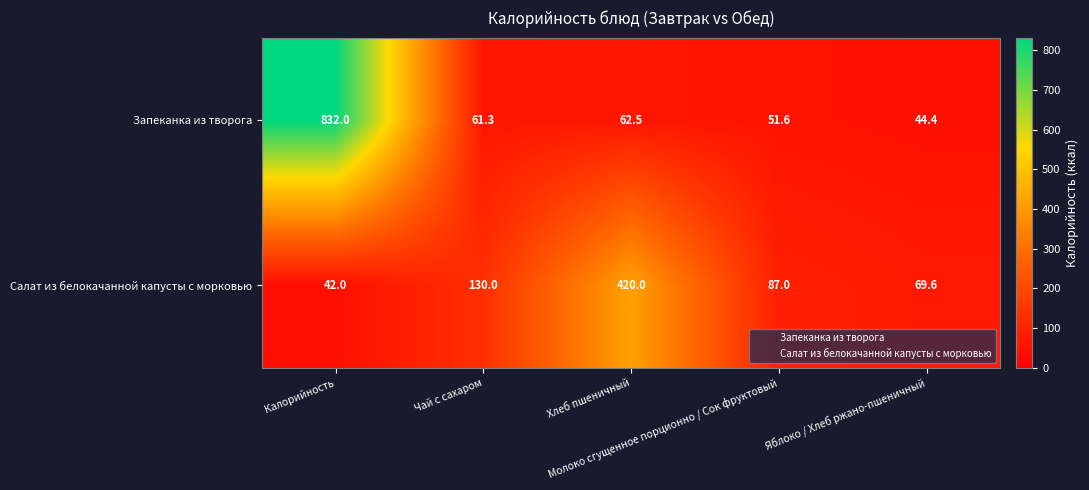

What is the difference between the maximum and second lowest values in the Запеканка из творога series?

780.4